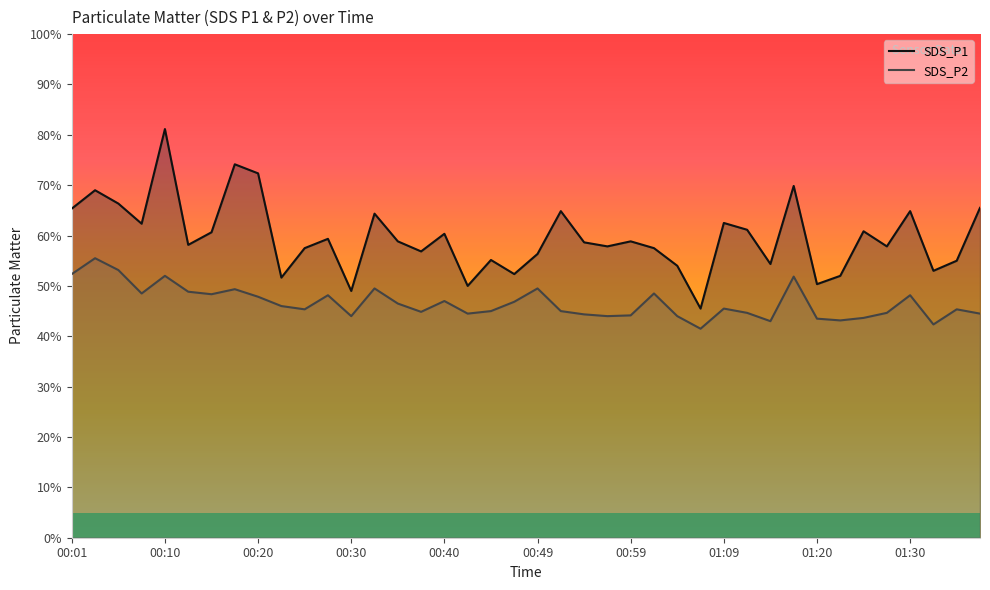

True or false: SDS_P1 and SDS_P2 intersect in this chart.

False